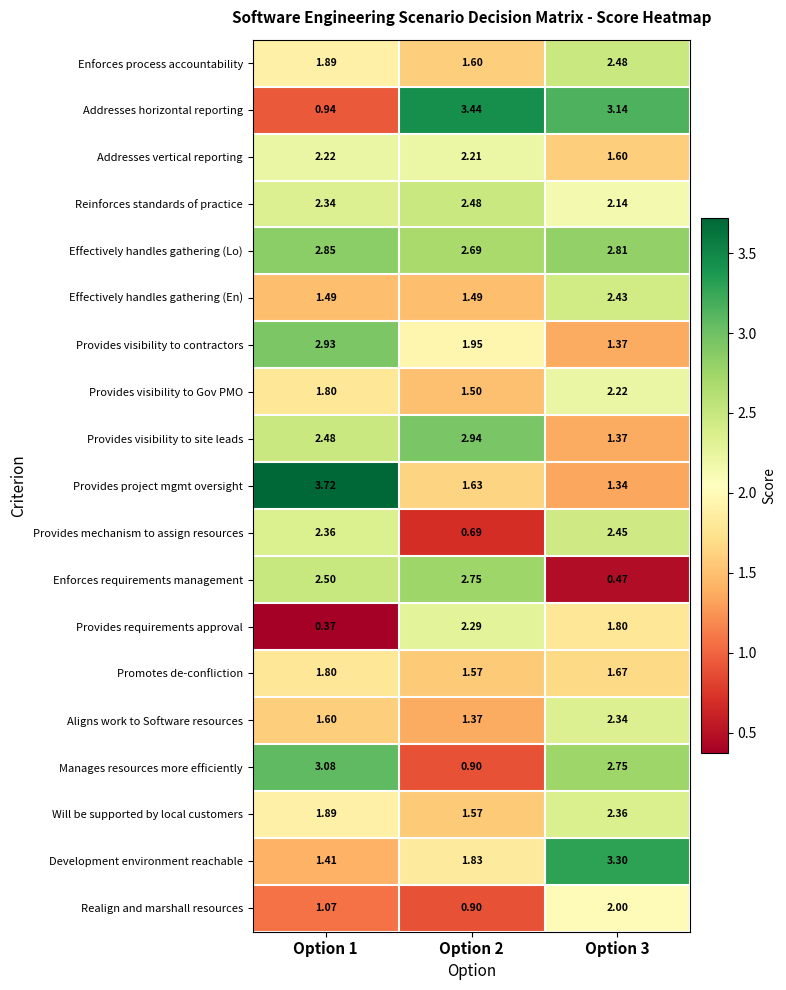

Which series has the largest total across all categories?

Effectively handles gathering (Lo)